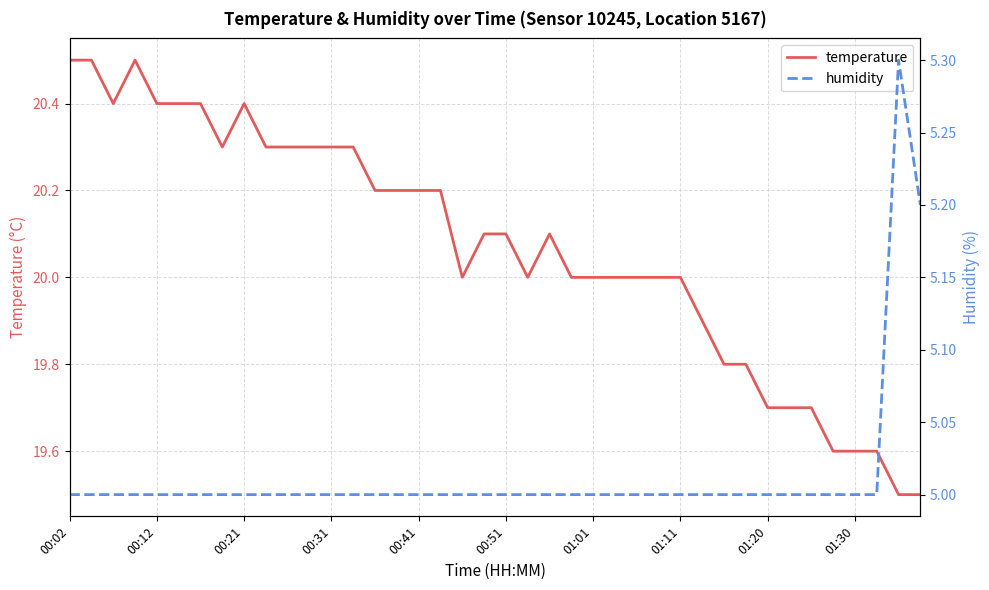

How many data points does each series have?

40